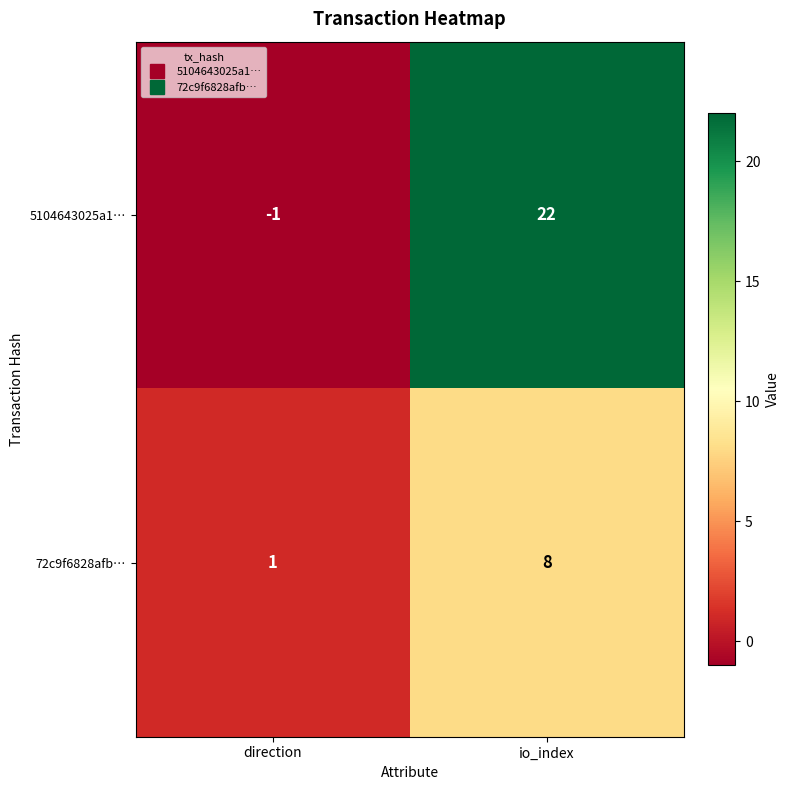

True or false: 5104643025a1… has a value of 0 at direction.

False